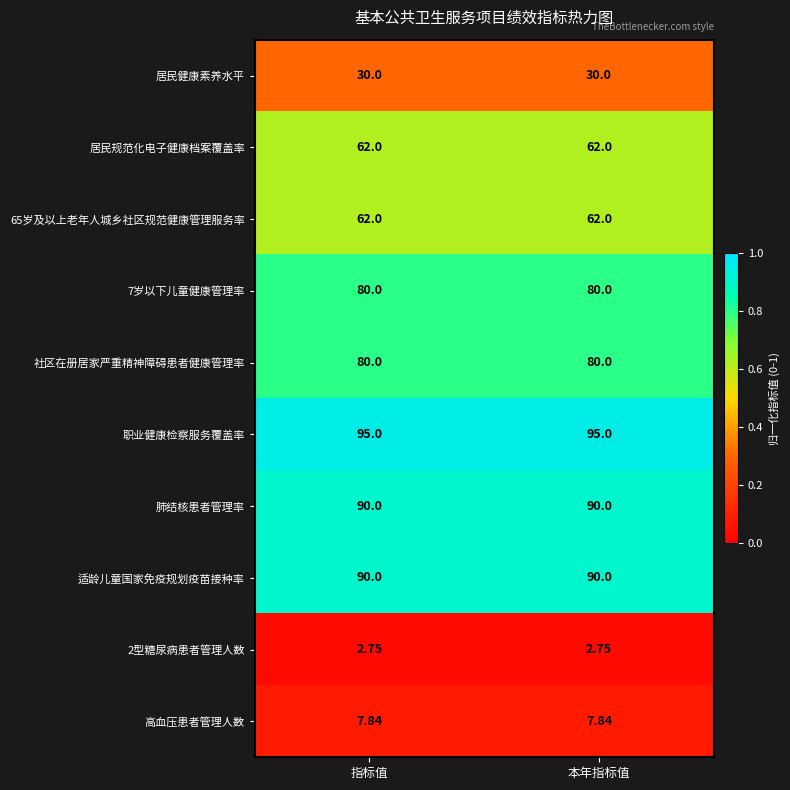

Is the value of 肺结核患者管理率 at 本年指标值 greater than the value of 居民规范化电子健康档案覆盖率 at 指标值?

Yes